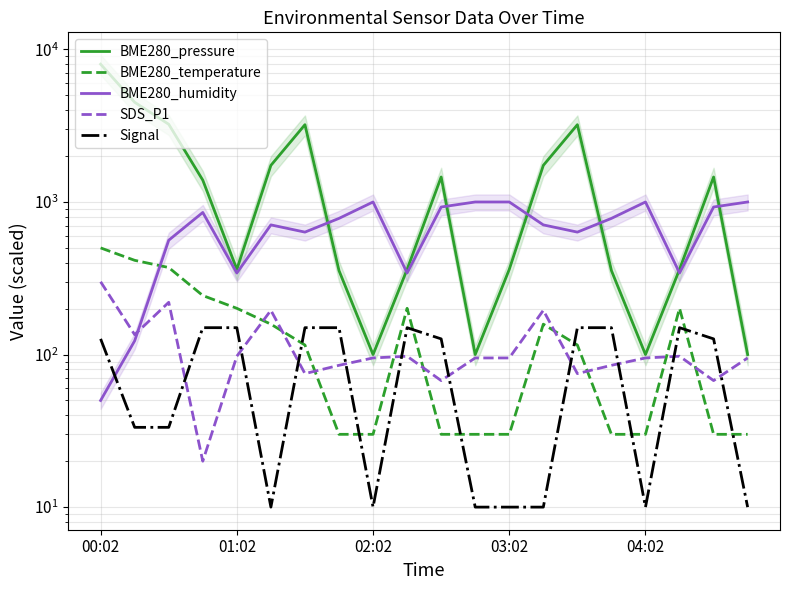

What are all the series names shown in the legend?

BME280_pressure, BME280_temperature, BME280_humidity, SDS_P1, Signal